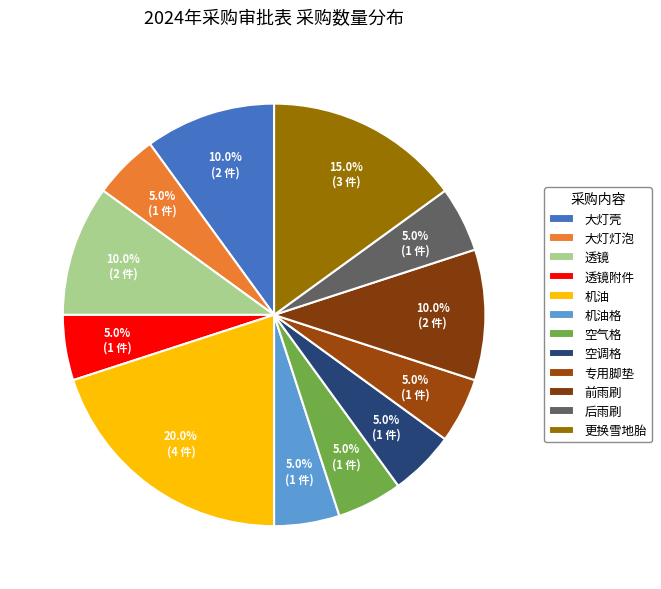

What is the smallest slice in the pie chart?

大灯灯泡